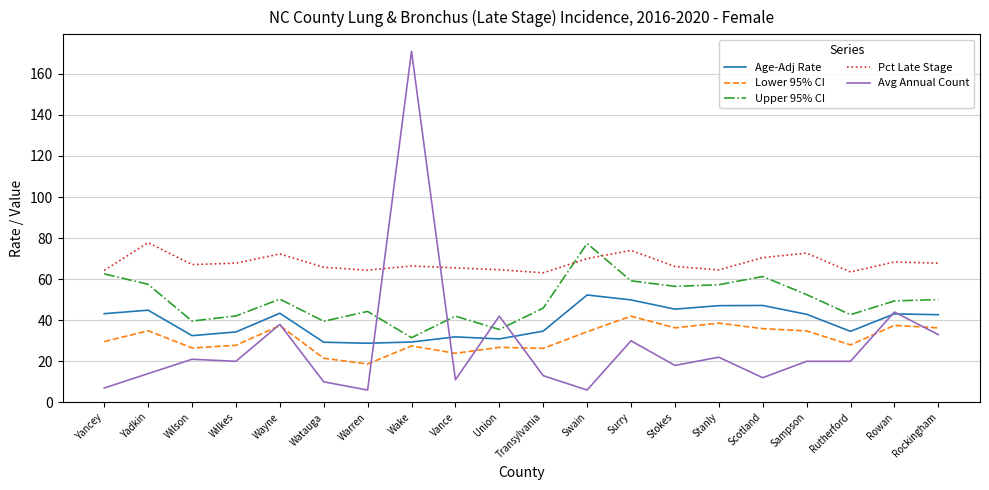

What is the greatest value displayed?

171.0